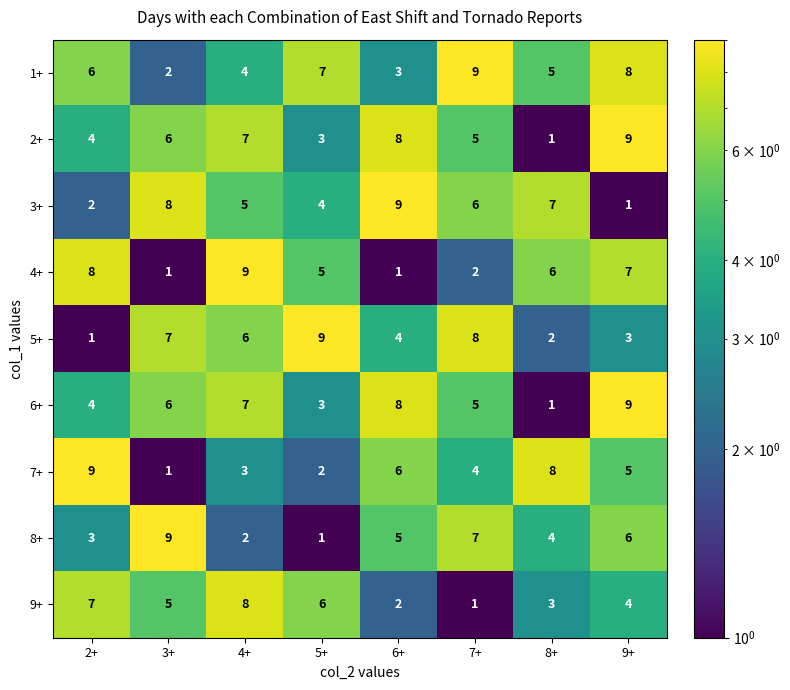

What is the spread (max minus min) of values at 5+?

8